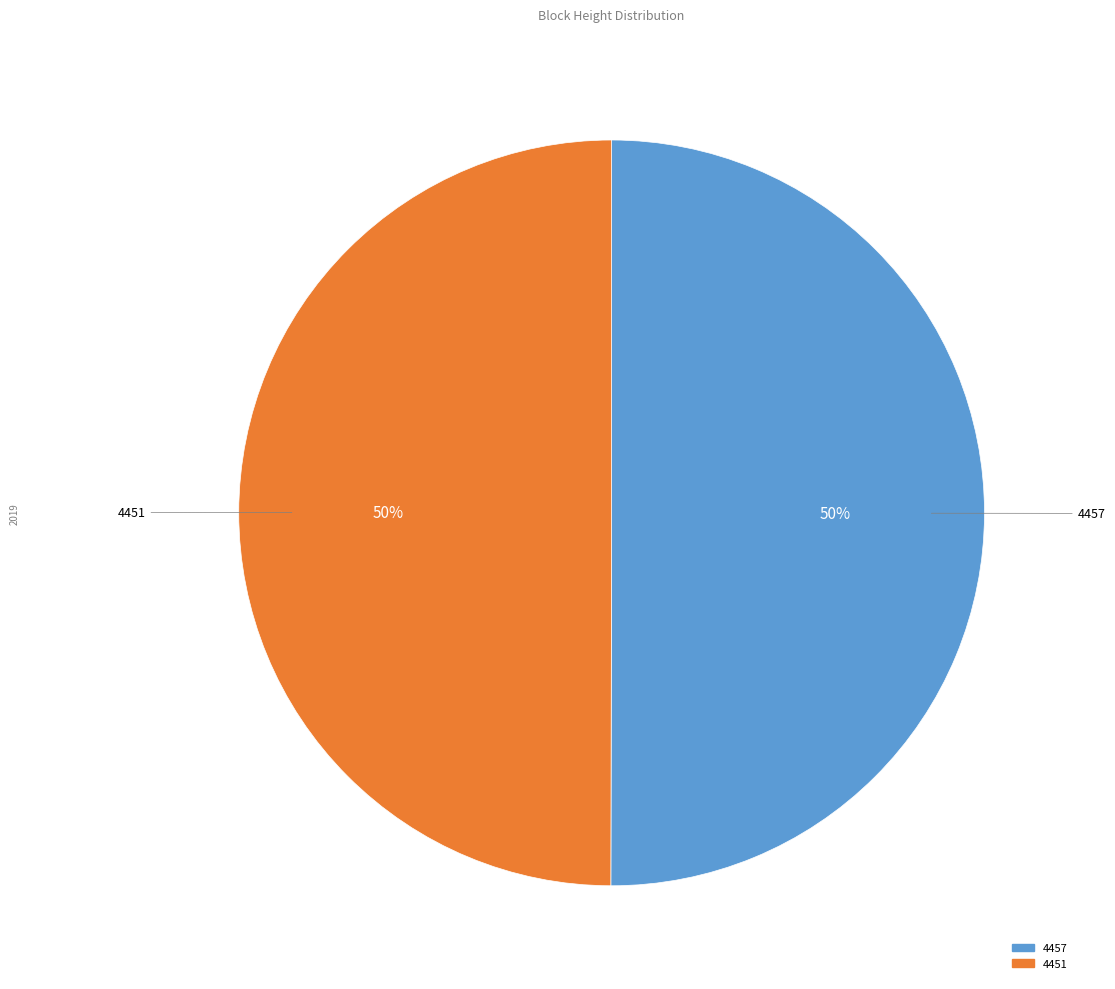

The 4457 slice represents 50% of the pie. True or false?

True